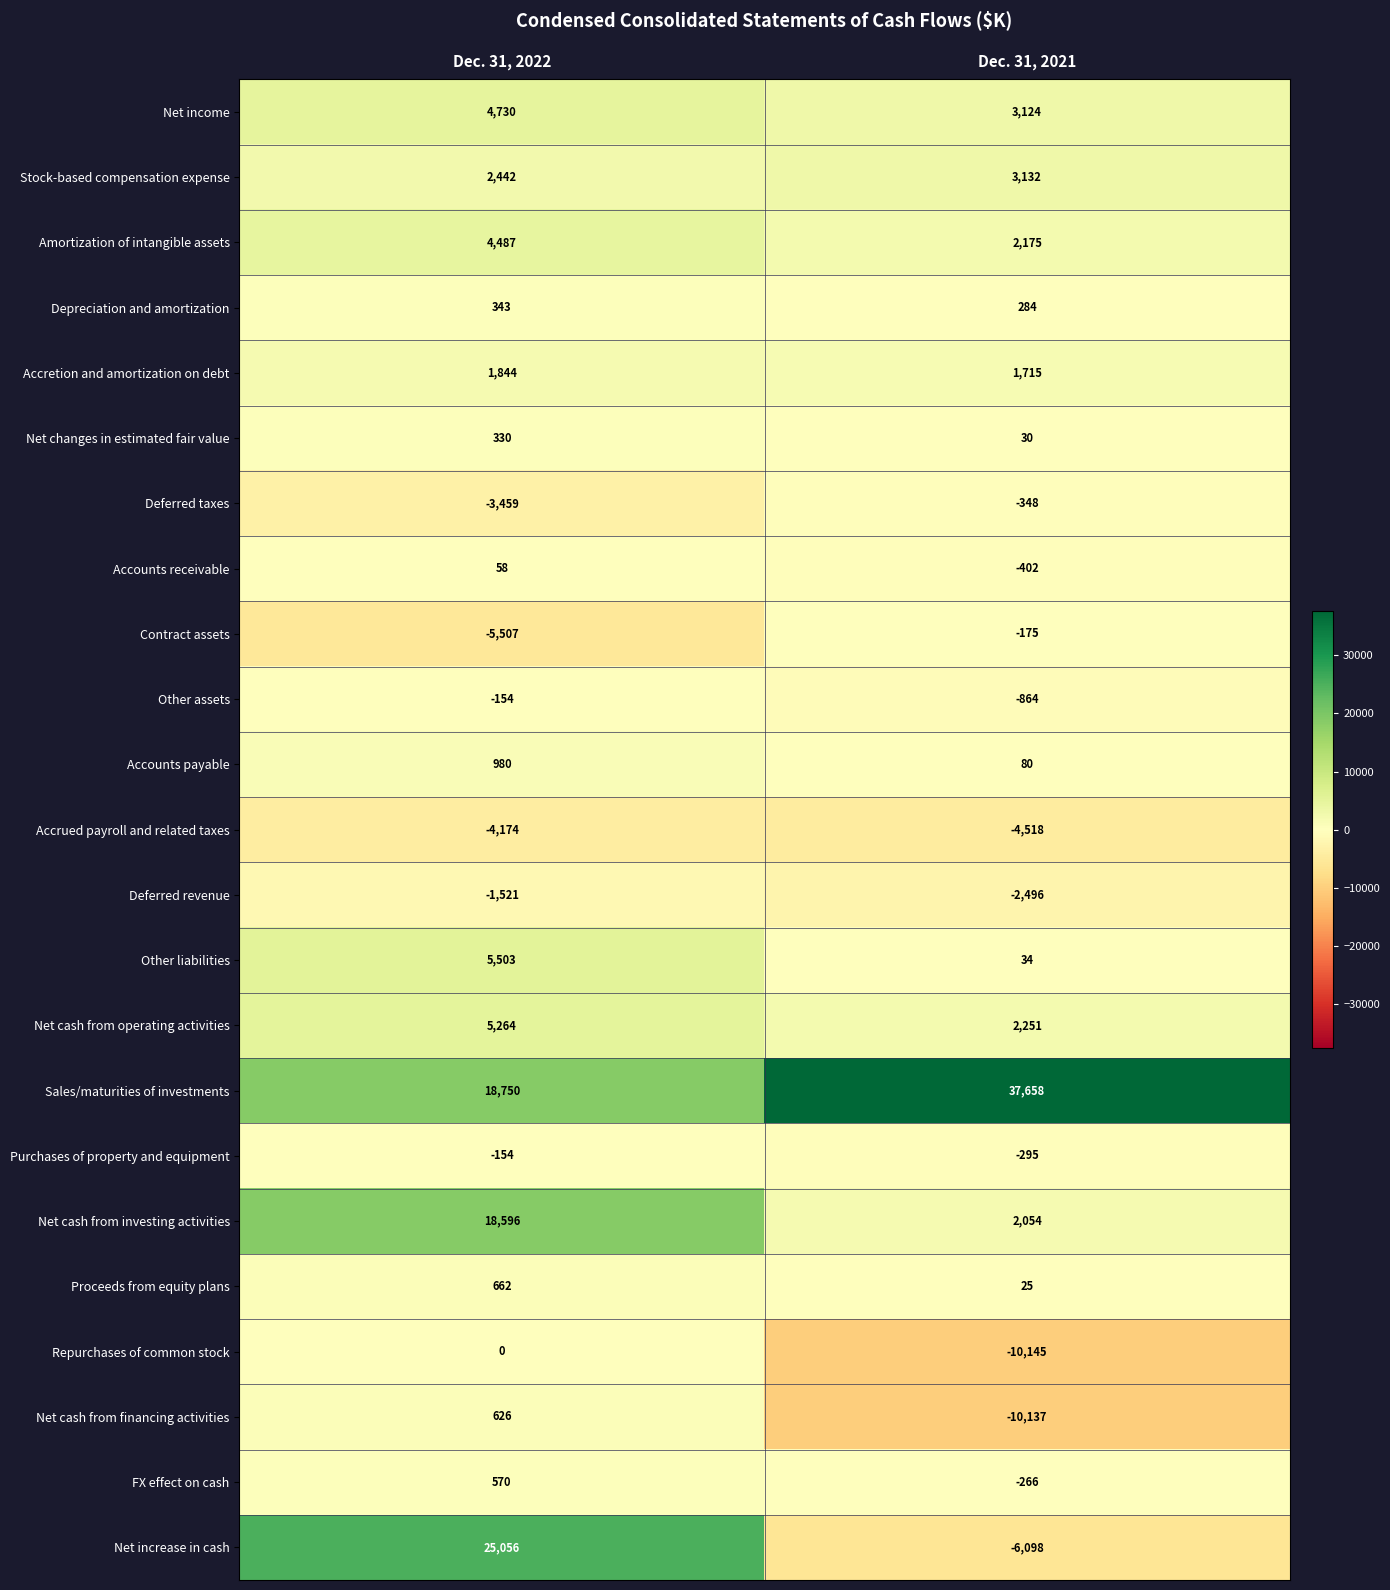

What is the difference between the Contract assets values at Dec. 31, 2022 and Dec. 31, 2021?

5332